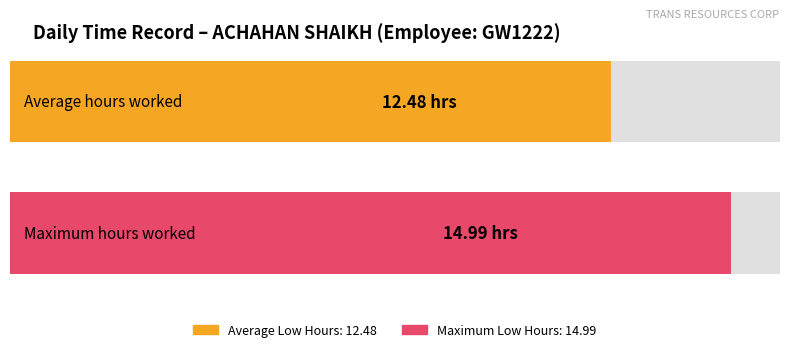

The value at 23 is 9.3. True or false?

False